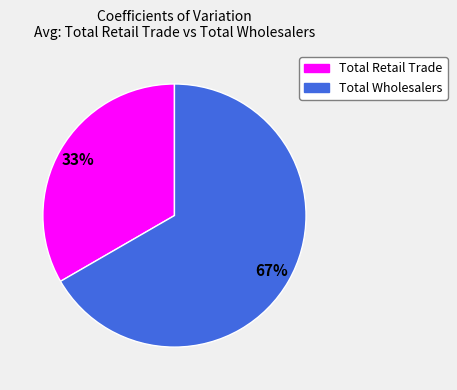

To the nearest percent, what is the combined percentage of Total Wholesalers and Total Retail Trade?

100%